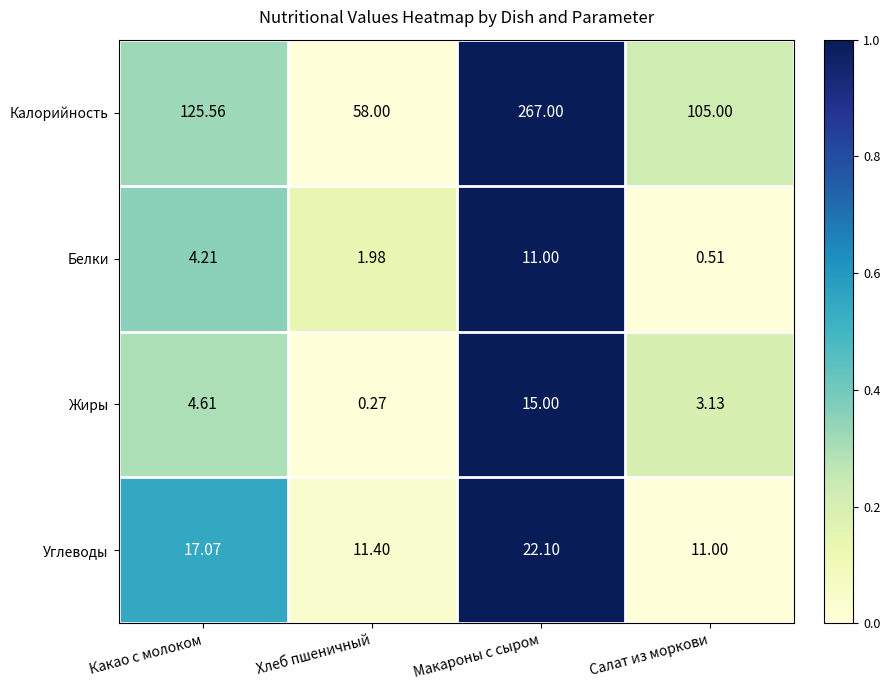

What is the maximum value shown in the chart?

267.0